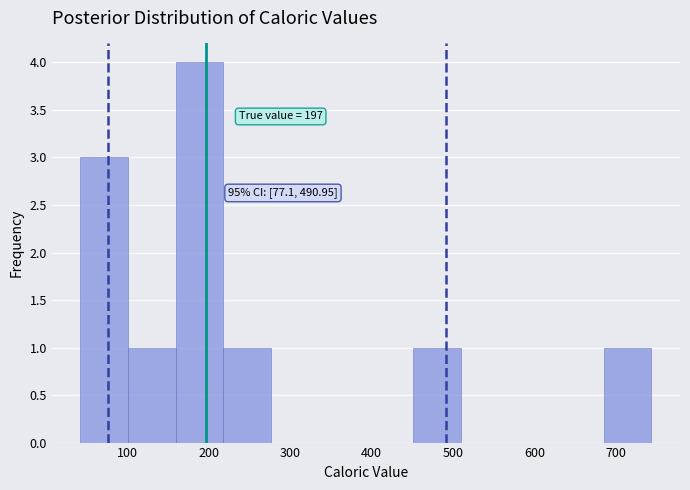

Which range on the x-axis has the tallest bar?

160 to 220